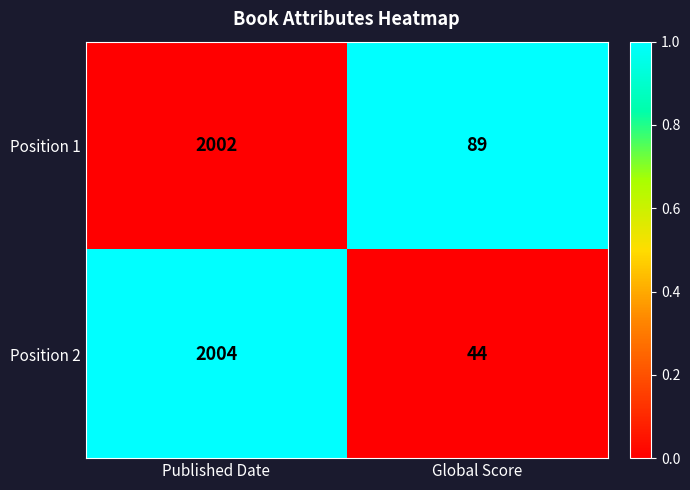

What is the maximum value shown in the chart?

2004